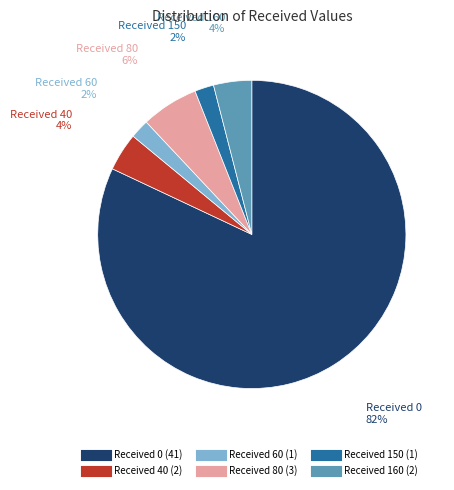

To the nearest percent, what is the average slice percentage?

17%